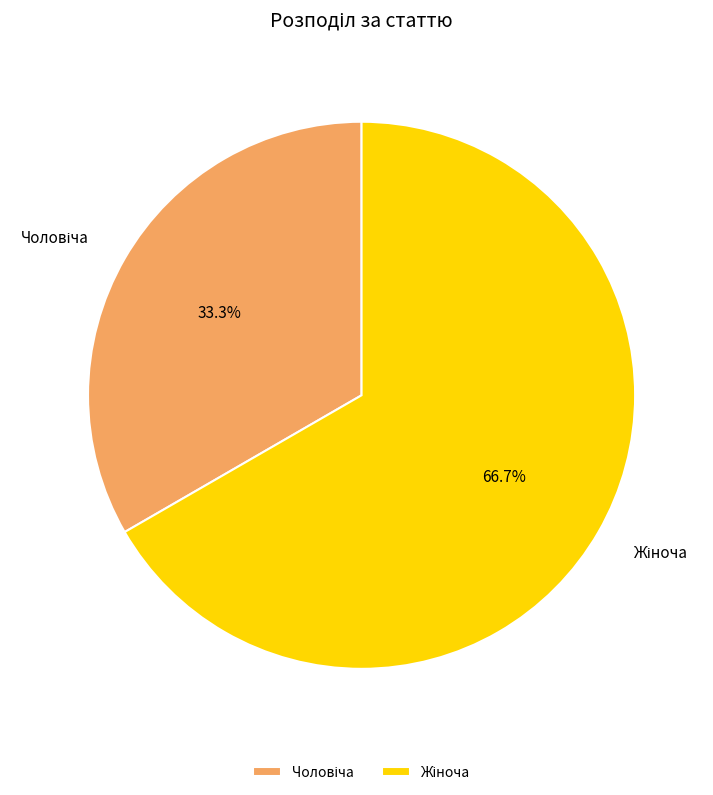

Does any single category account for the majority?

Yes